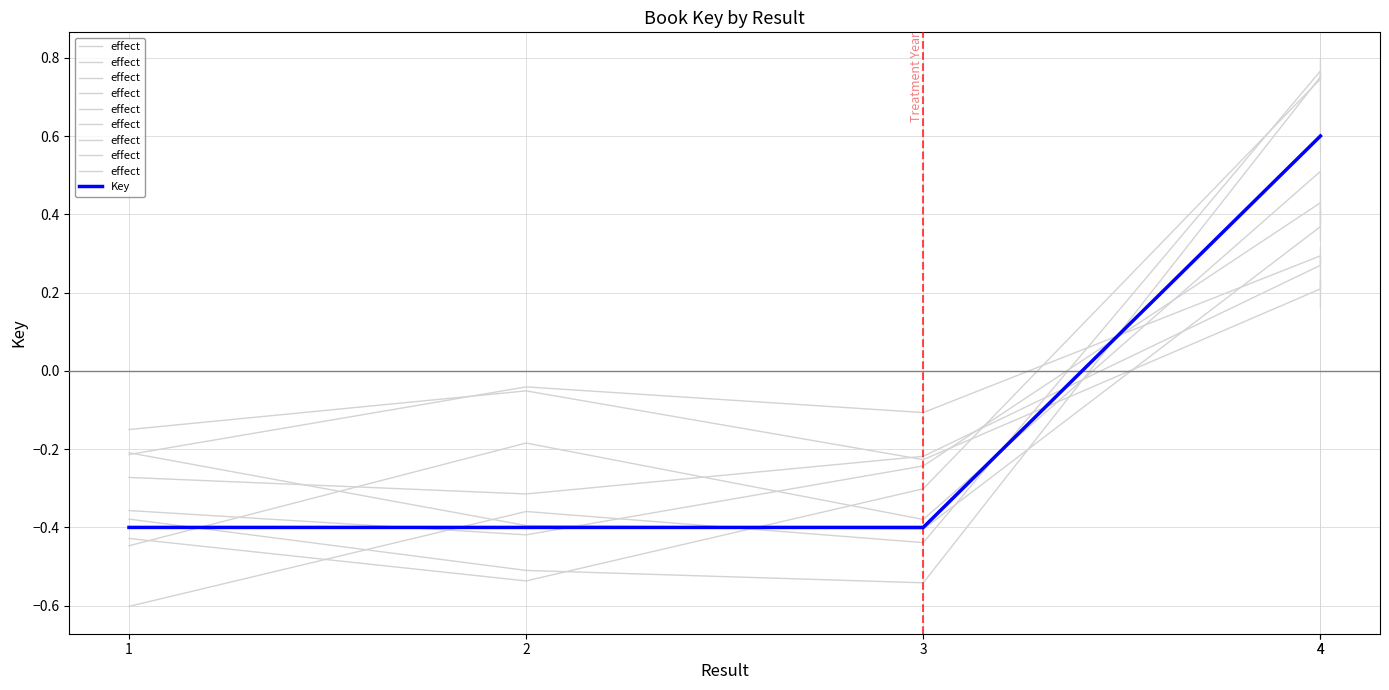

Which series has the widest spread of values?

effect